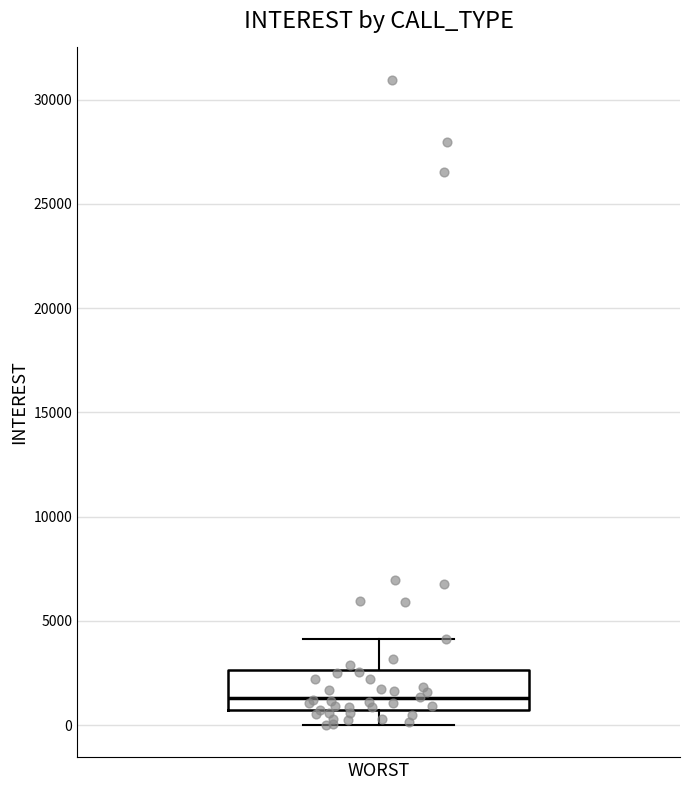

Read this box plot against the y-axis: the position of the median line, the range covered by the box, and the ends of both whiskers. The values are not printed on the chart, so give them approximately, as read against the axis.

median 1500, box 500 to 2500, whiskers 0 to 4000